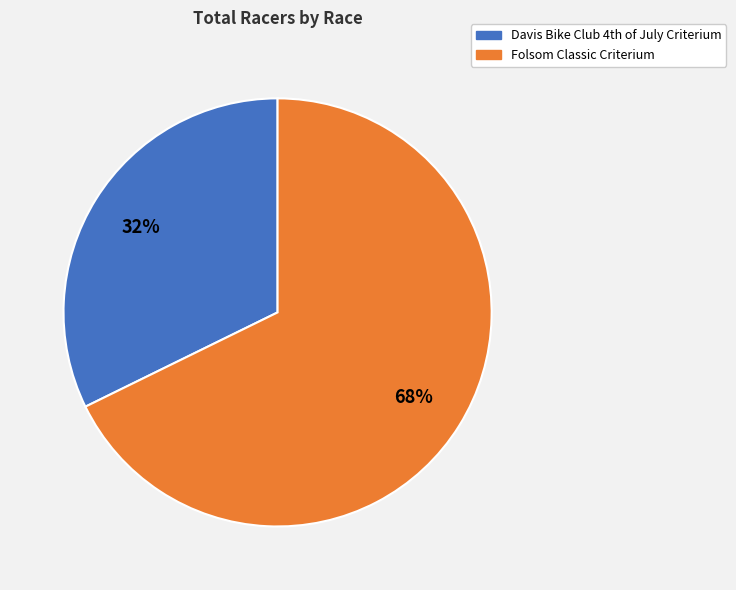

Count the number of slices in the pie.

2